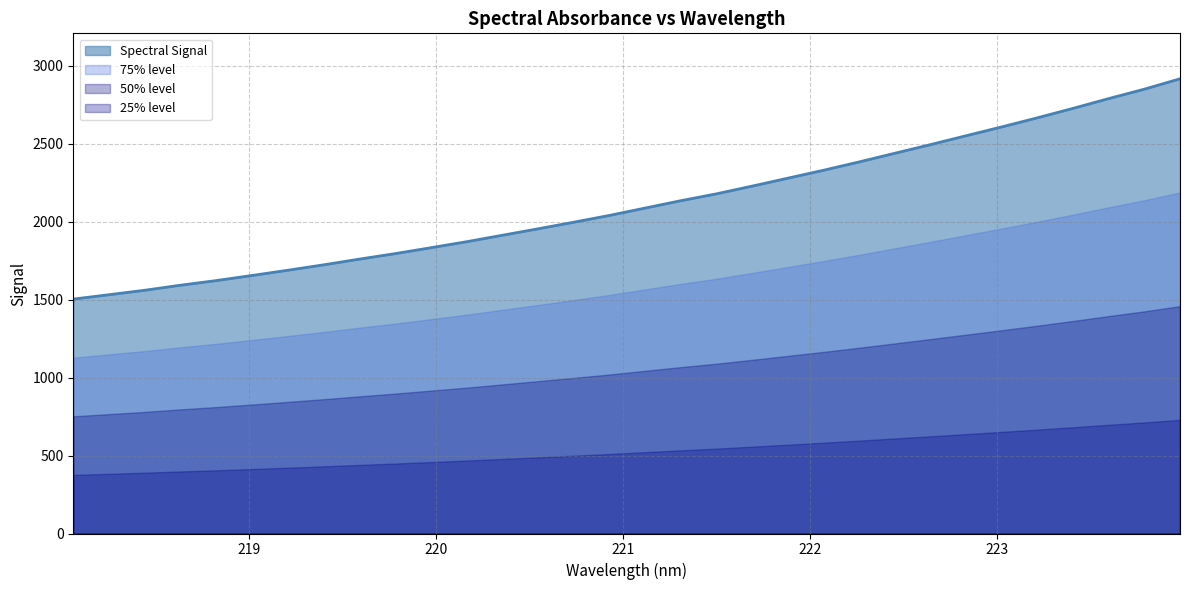

The chart shows a value of 1506.8 at 221.8812. True or false?

False